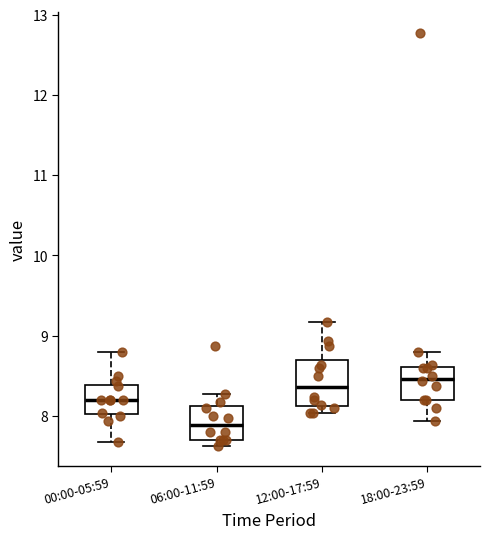

Reading left to right, read every box against the y-axis: the position of its median line, the range the box covers, and the ends of its whiskers. The values are not printed on the chart, so give them approximately, as read against the axis.

00:00-05:59: median 8.2, box 8.0 to 8.4, whiskers 7.7 to 8.8
06:00-11:59: median 7.9, box 7.7 to 8.1, whiskers 7.6 to 8.3
12:00-17:59: median 8.4, box 8.1 to 8.7, whiskers 8.0 to 9.2
18:00-23:59: median 8.5, box 8.2 to 8.6, whiskers 7.9 to 8.8